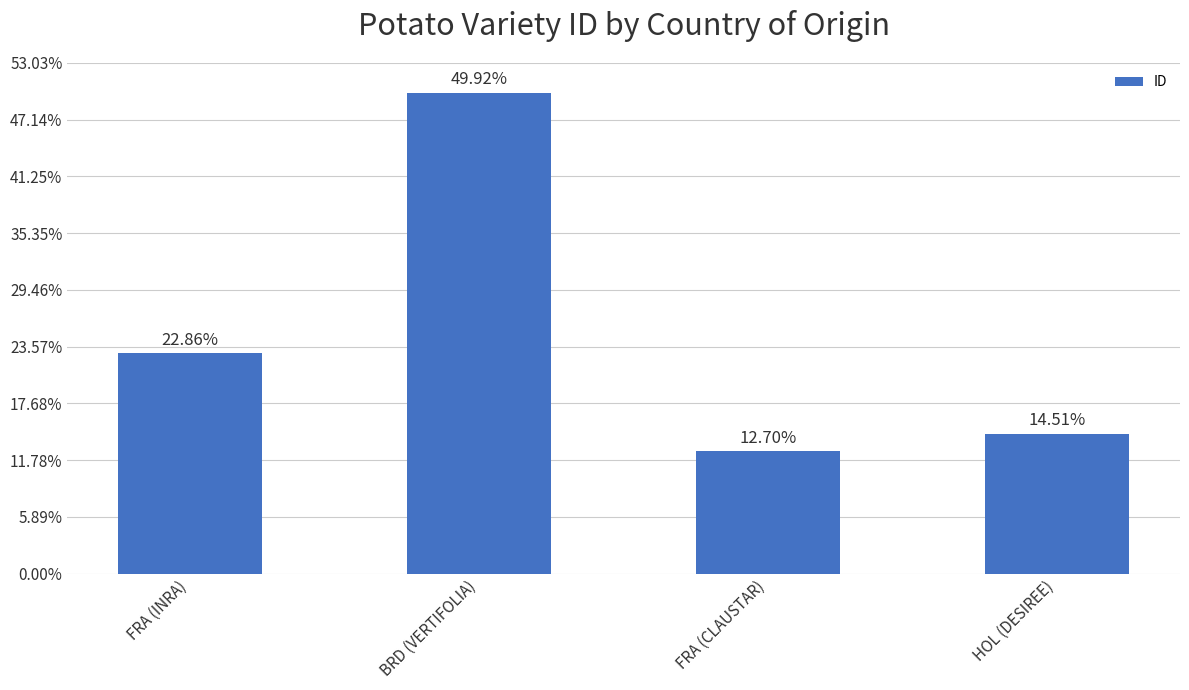

Reading left to right, list all the values displayed in this chart.

FRA (INRA)=3880	BRD (VERTIFOLIA)=8472	FRA (CLAUSTAR)=2156	HOL (DESIREE)=2463